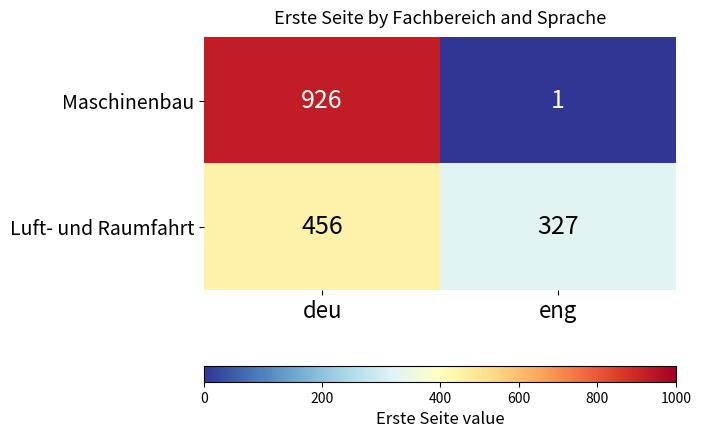

The Maschinenbau series shows 926 at deu. True or false?

True